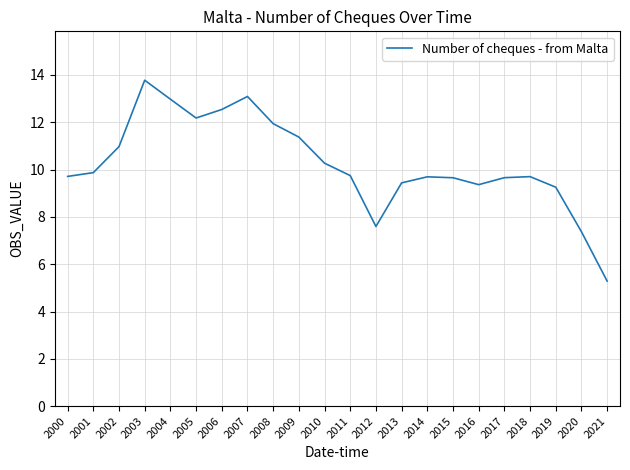

At which label does the data first exceed 9?

2000